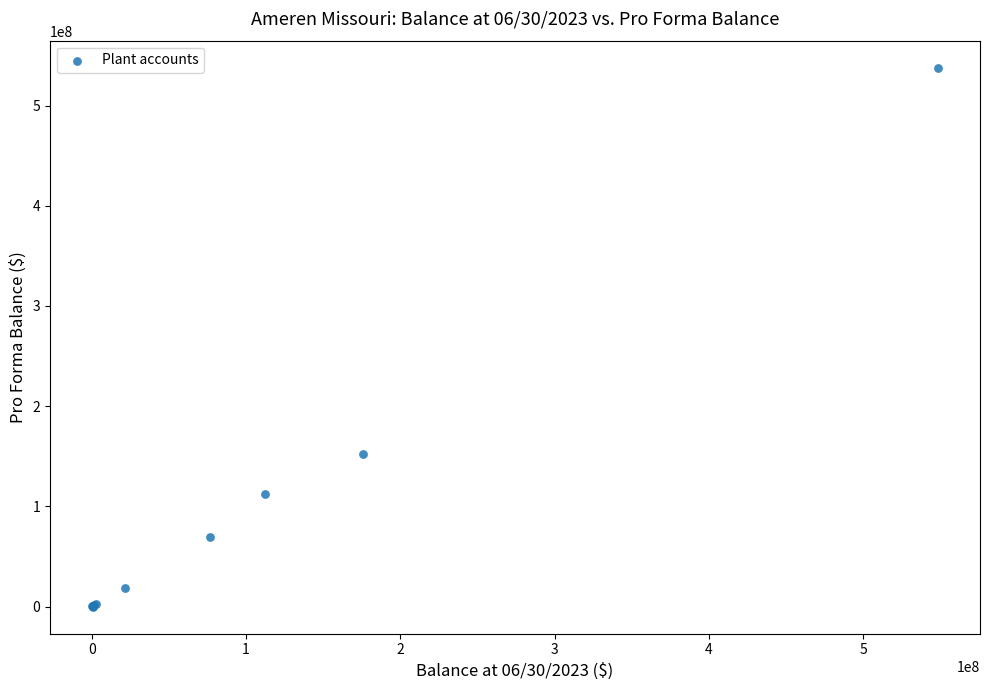

What Y value in the scatter plot is closest to 268941072?

152252436.3